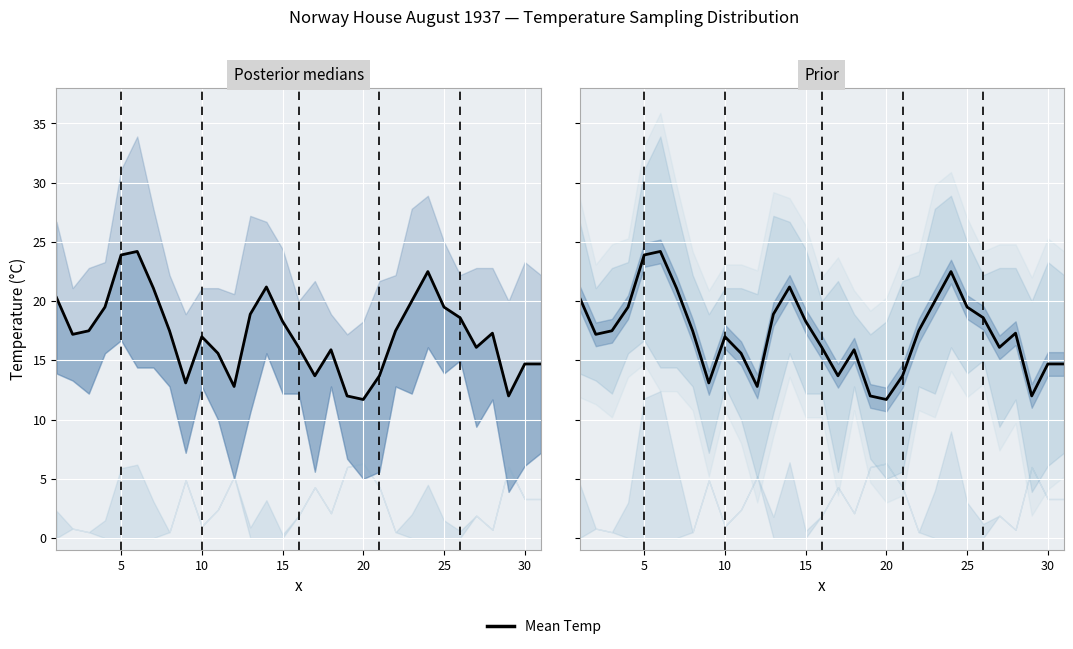

Which has a higher value, 29 or 35?

35